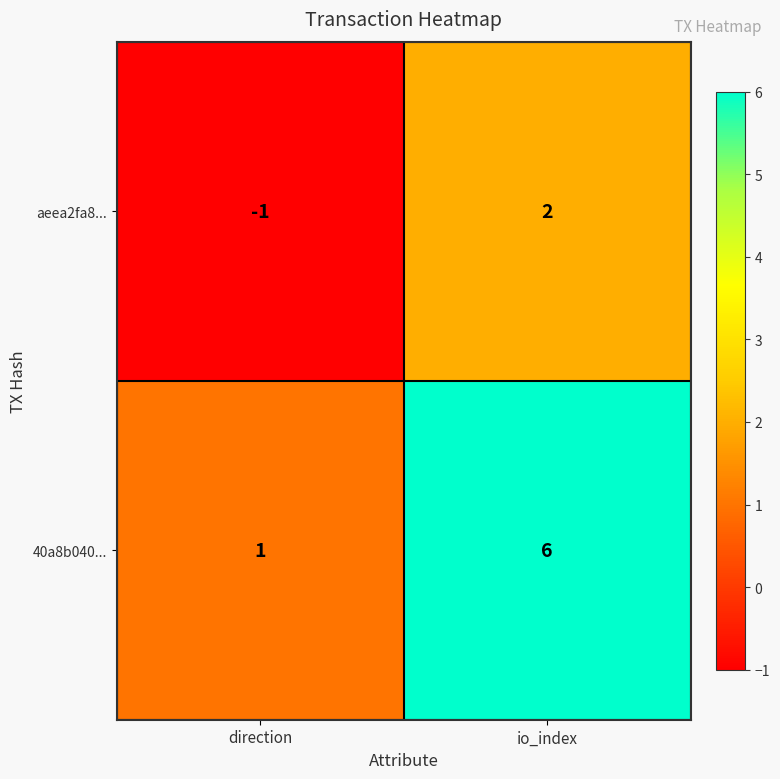

What is the spread (max minus min) of values at direction?

2